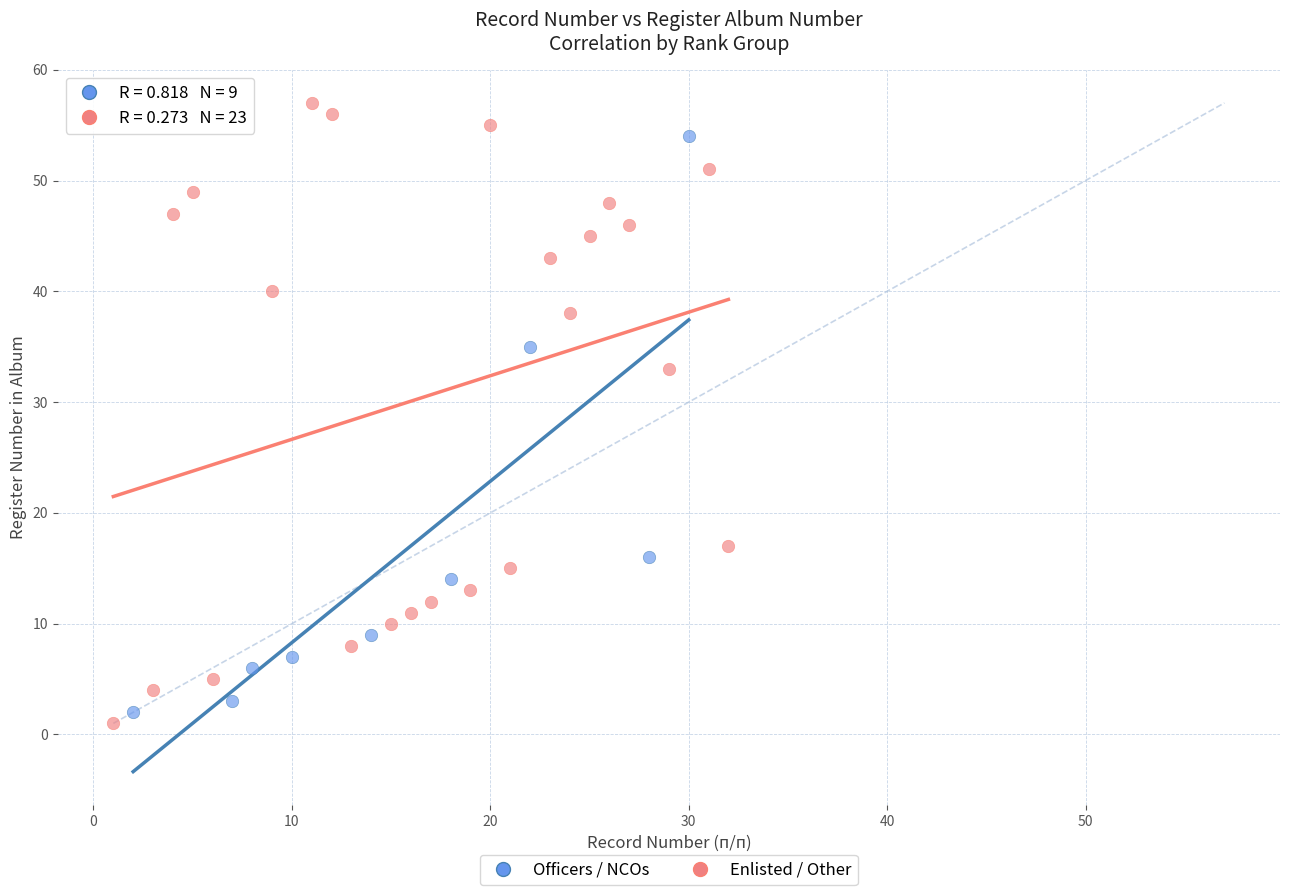

Which series has the largest Y range (max minus min)?

Enlisted / Other